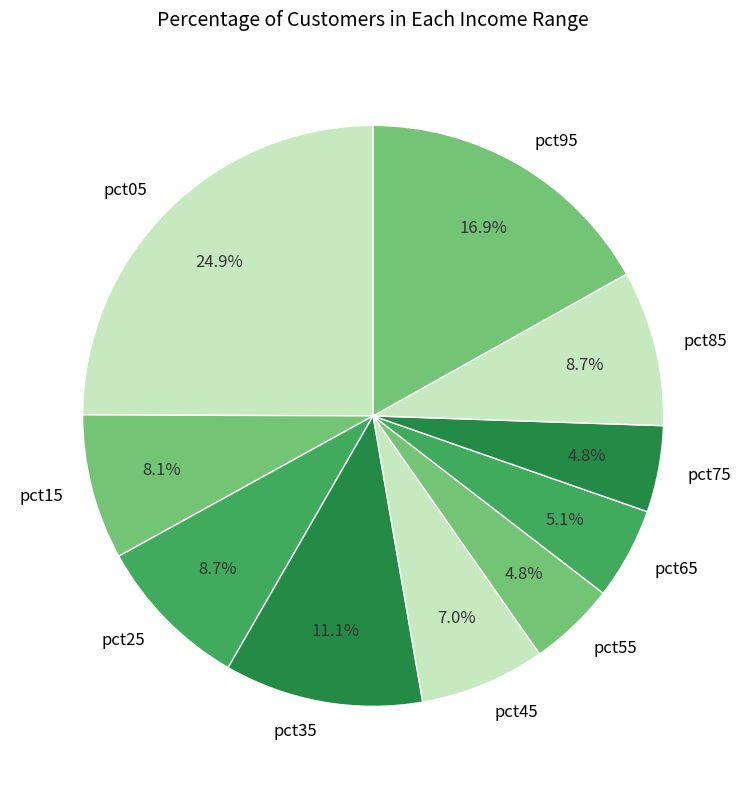

Is the sum of pct35 and pct05 greater than half?

No